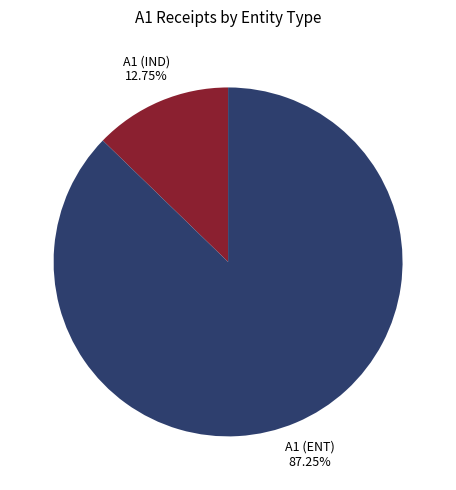

Is there a majority slice in this chart?

Yes